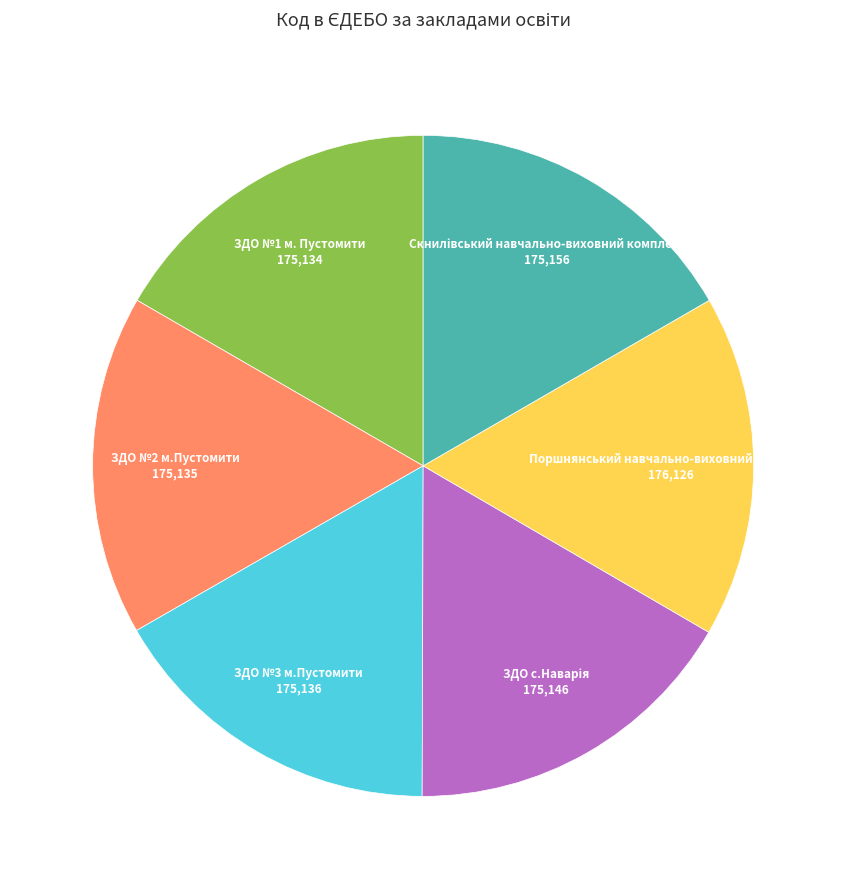

Combined, do ЗДО №1 м. Пустомити and Поршнянський навчально-виховний комплекс account for over 50%?

No